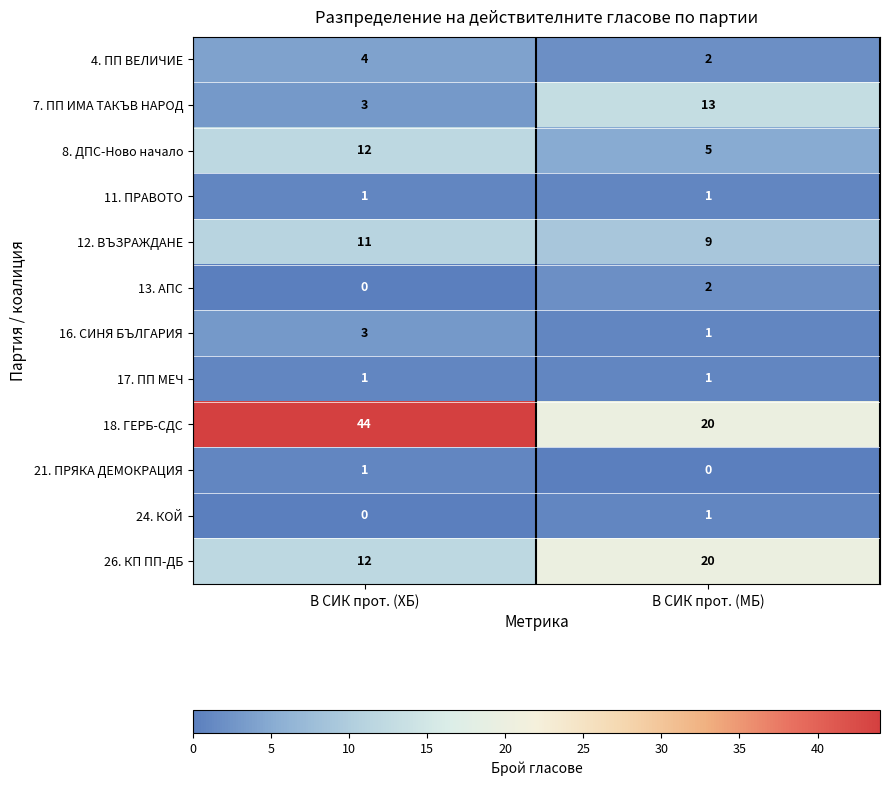

The value of 17. ПП МЕЧ at В СИК прот. (ХБ) is 1. True or false?

True